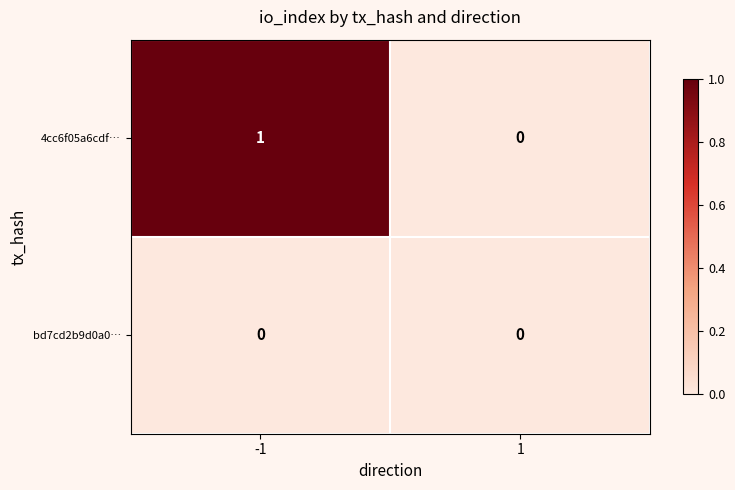

Rank the series by their maximum value, from highest to lowest.

4cc6f05a6cdf…, bd7cd2b9d0a0…